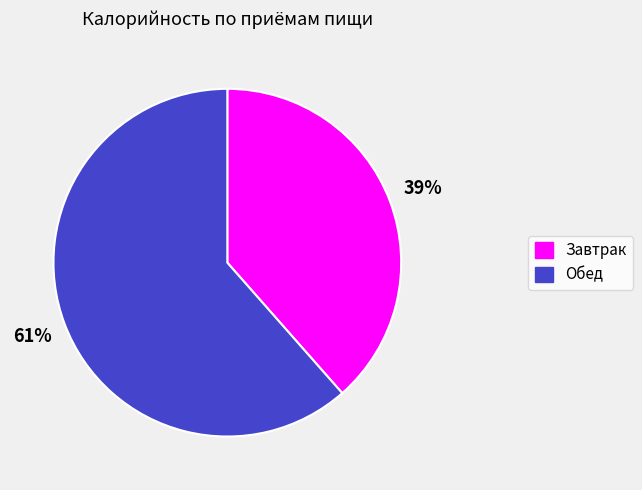

What is the smallest slice in the pie chart?

Завтрак